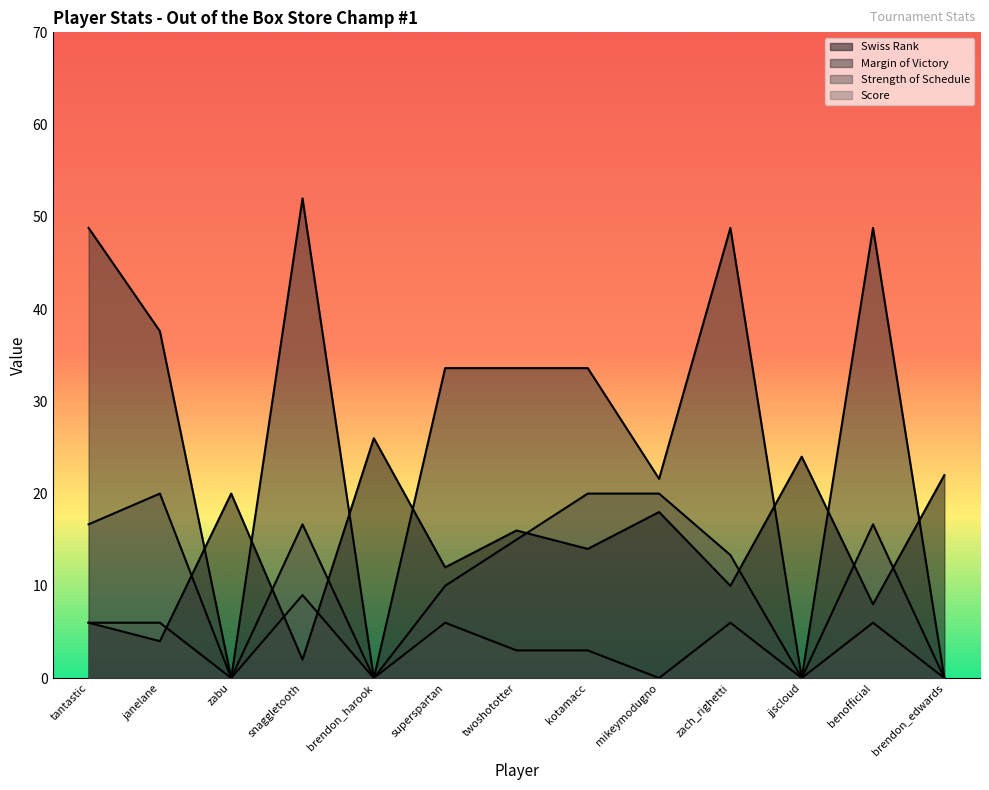

What is the difference between the second highest and minimum values in the score series?

6.0